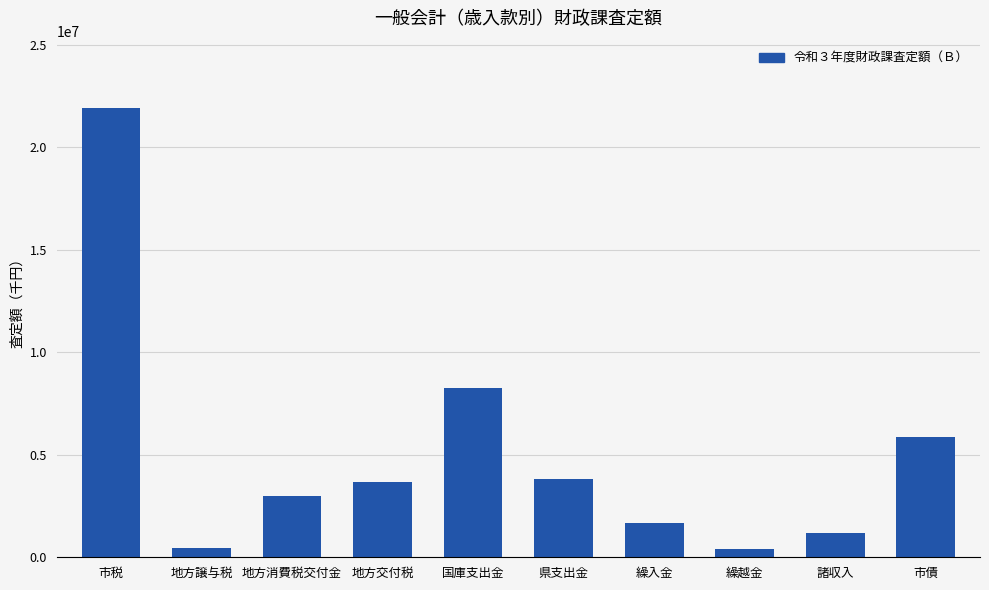

Which category has the highest value across all series?

市税